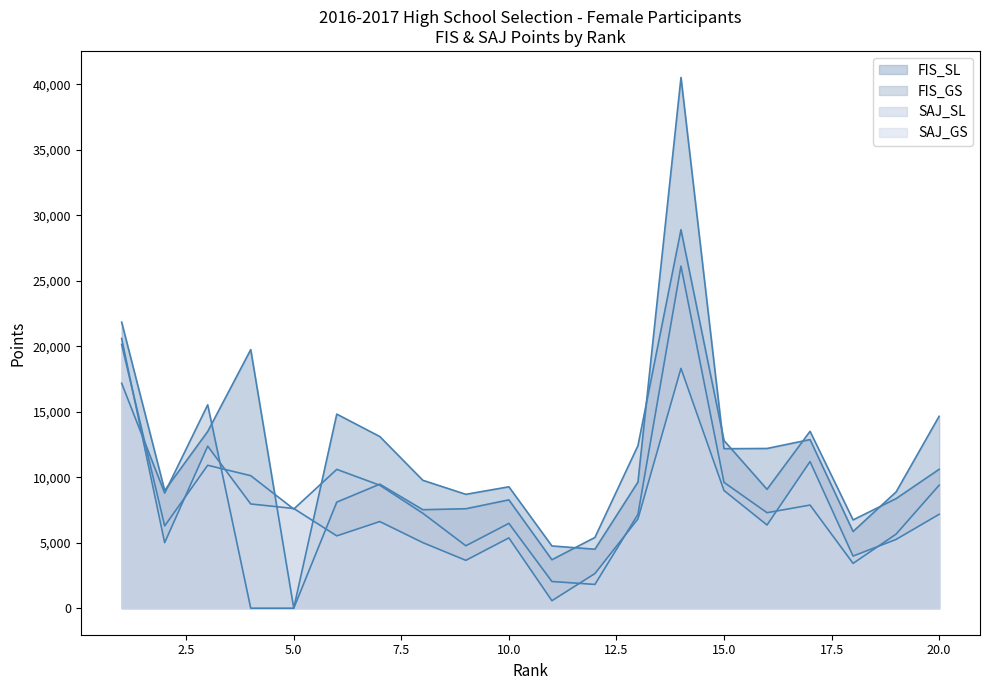

What is the maximum value for SAJ_GS?

20600